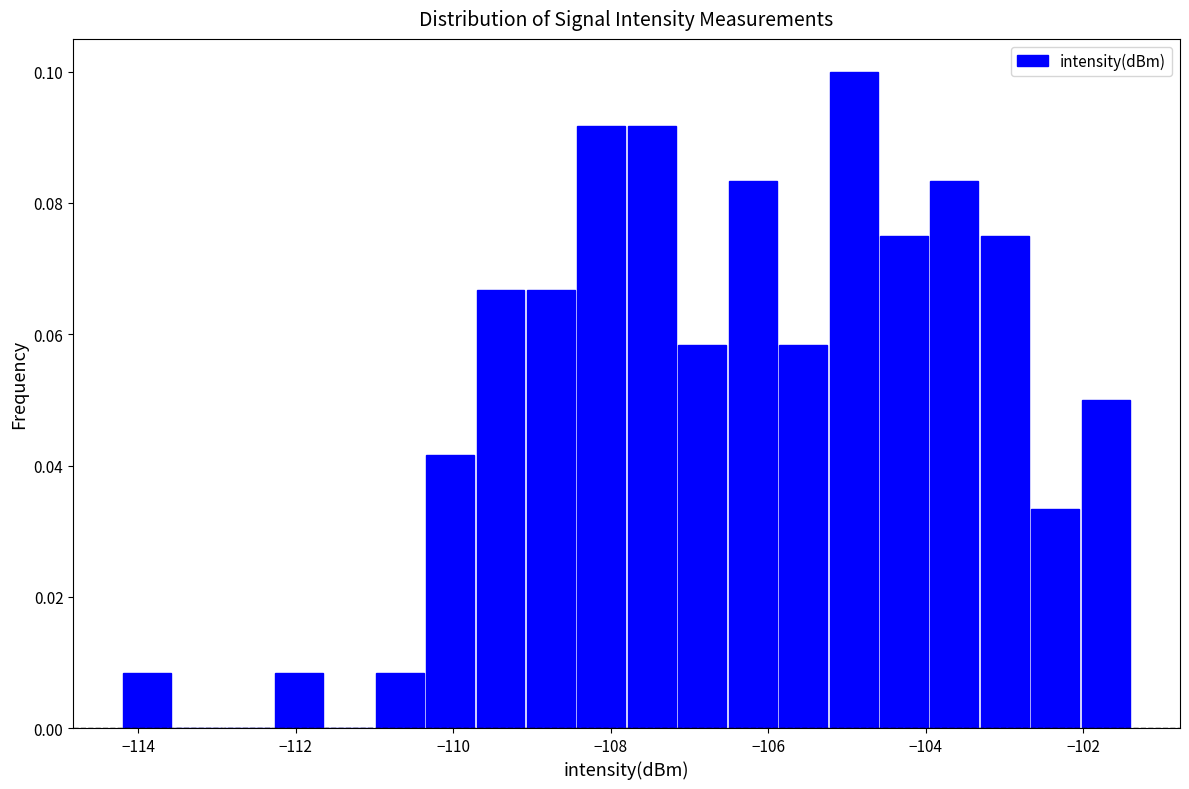

Read against the x-axis, roughly where is the centre of the tallest bar?

-105.0